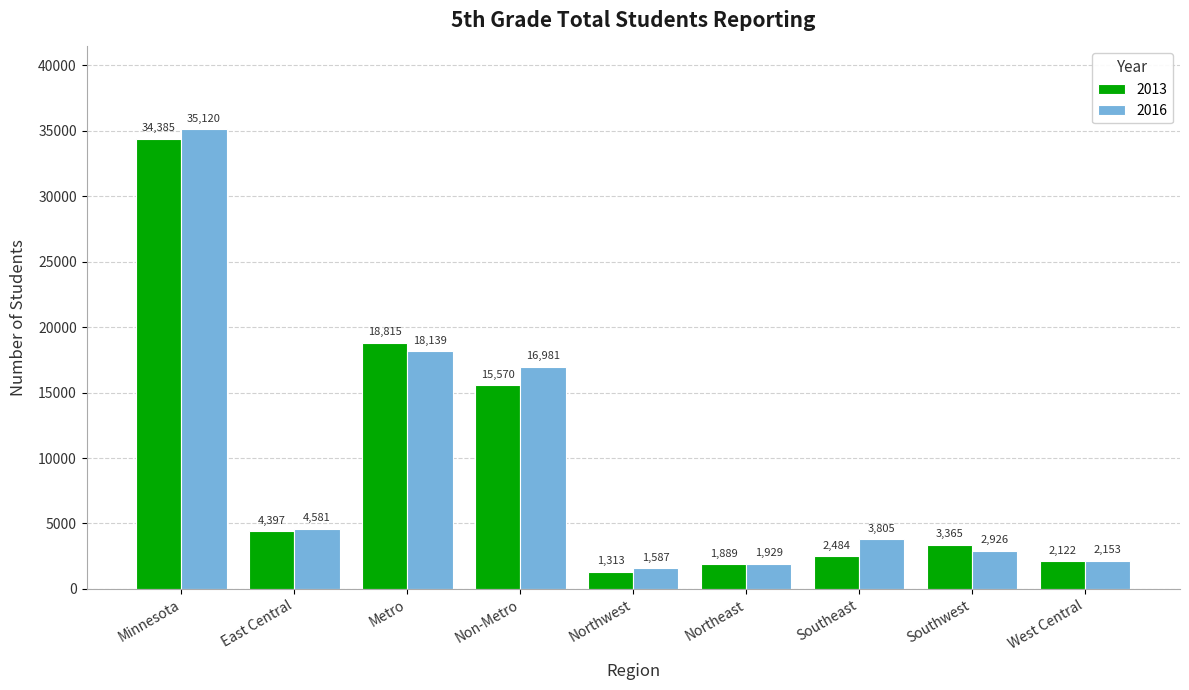

What is the total value across all series at Northwest?

2900